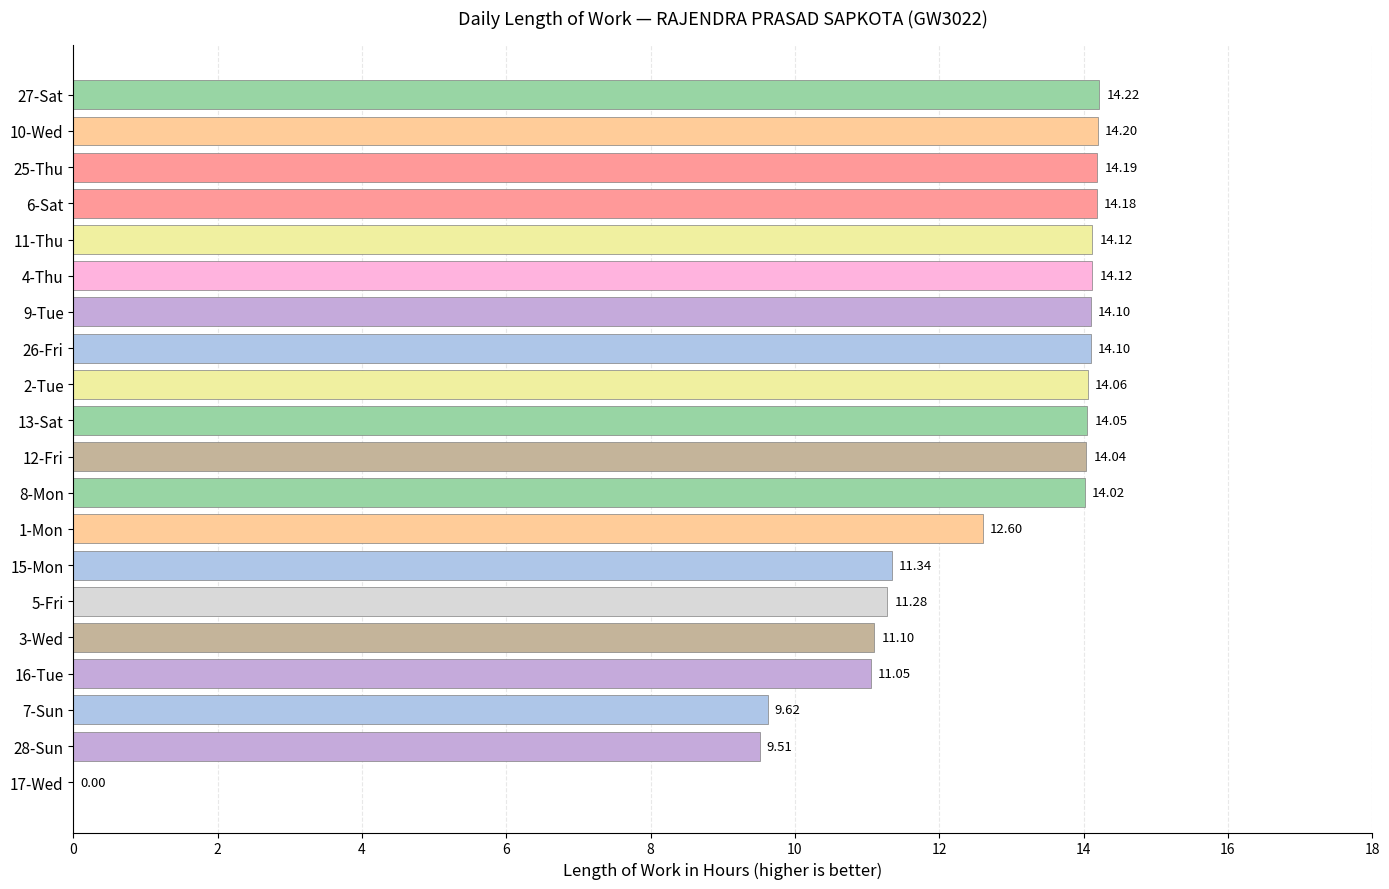

Where is the data nearest to the value 7?

28-Sun